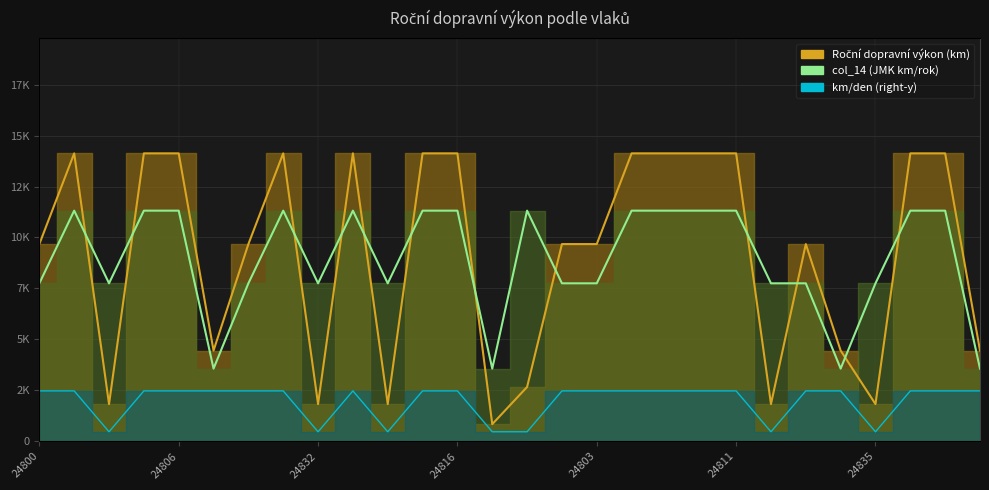

Reading right to left, transcribe all the data shown in this chart.

Roční dopravní výkon (km): 4450.5	14125.5	14125.5	1825.0	4450.5	9675.0	1825.0	14125.5	14125.5	14125.5	14125.5	9675.0	9675.0	2664.5	839.5	14125.5	14125.5	1825.0	14125.5	1825.0	14125.5	9675.0	4450.5	14125.5	14125.5	1825.0	14125.5	9675.0
col_14: 3565.0	11315.0	11315.0	7750.0	3565.0	7750.0	7750.0	11315.0	11315.0	11315.0	11315.0	7750.0	7750.0	11315.0	3565.0	11315.0	11315.0	7750.0	11315.0	7750.0	11315.0	7750.0	3565.0	11315.0	11315.0	7750.0	11315.0	7750.0
km/den: 38.7	38.7	38.7	7.3	38.7	38.7	7.3	38.7	38.7	38.7	38.7	38.7	38.7	7.3	7.3	38.7	38.7	7.3	38.7	7.3	38.7	38.7	38.7	38.7	38.7	7.3	38.7	38.7